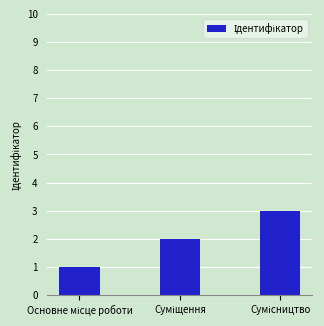

What is the greatest value displayed?

3